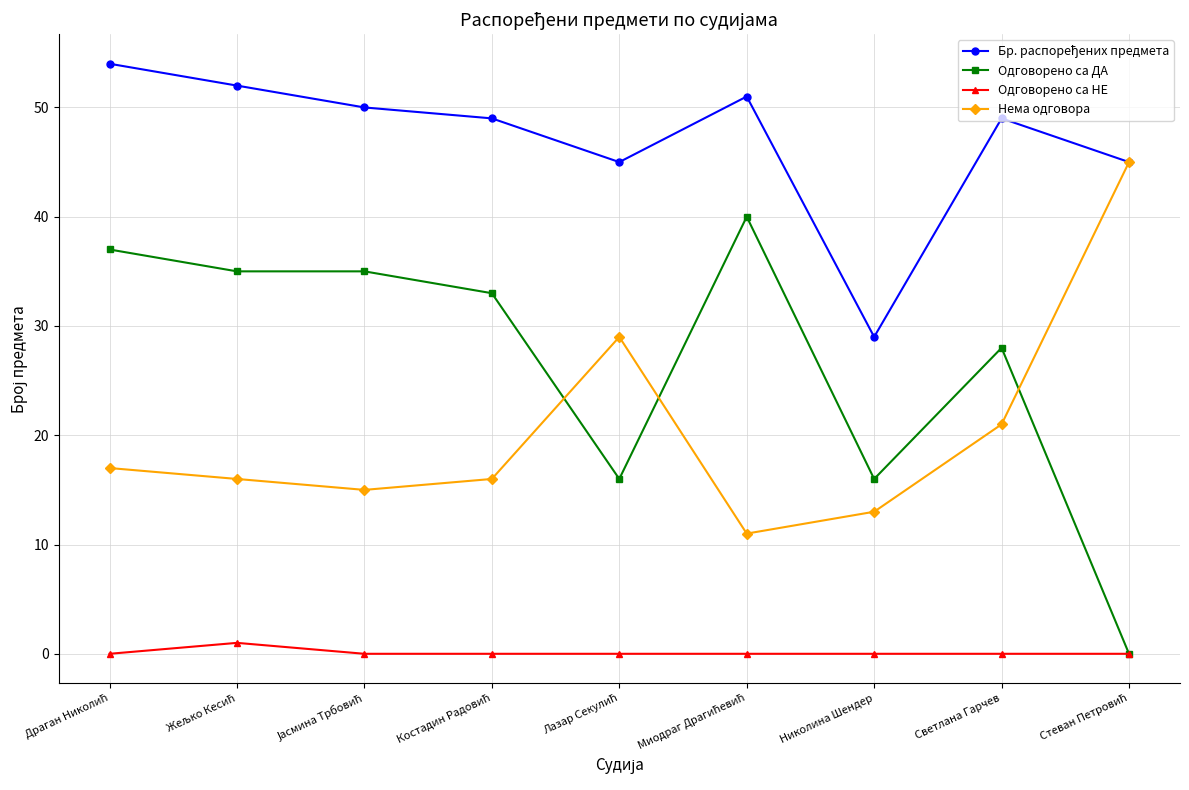

How many intersections are there between Одговорено са ДА and Нема одговора?

3